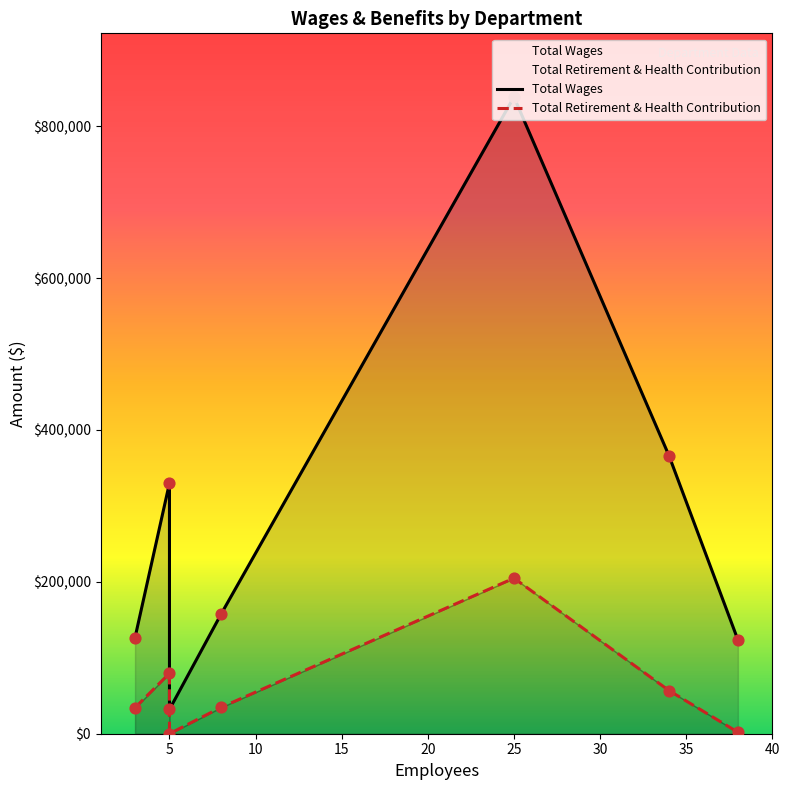

Which series reaches the maximum Y coordinate?

Total Wages